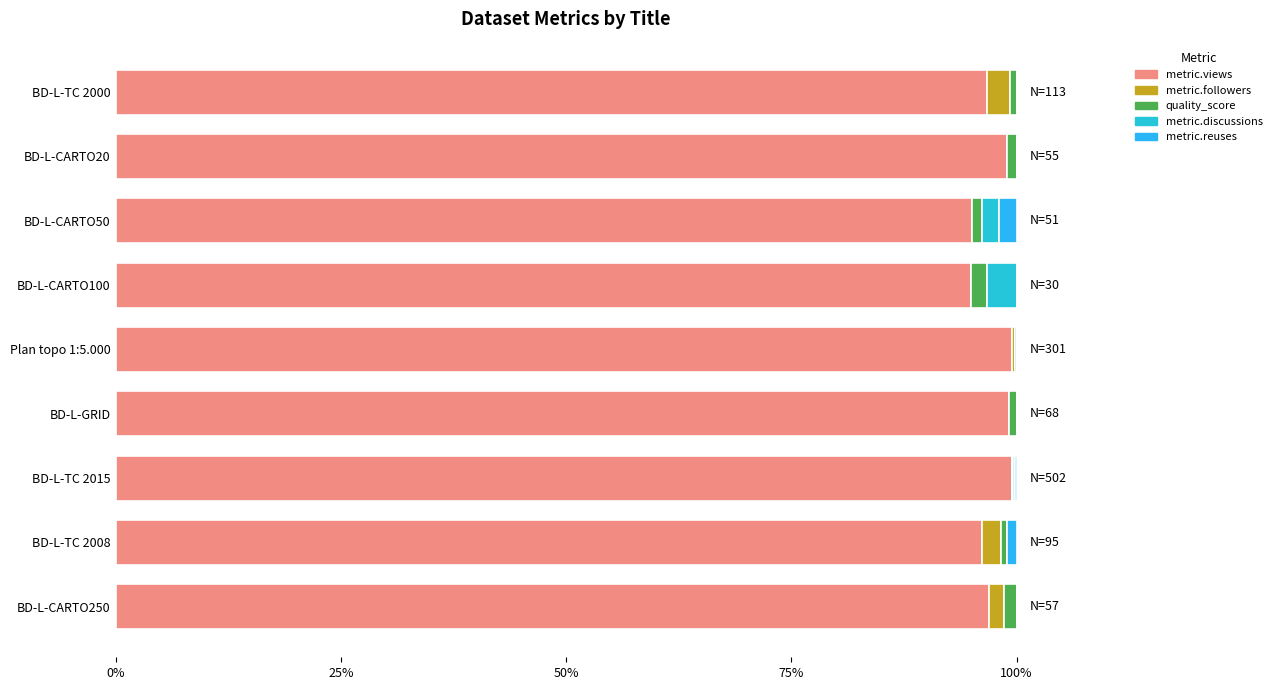

Count the number of categories in the chart.

9